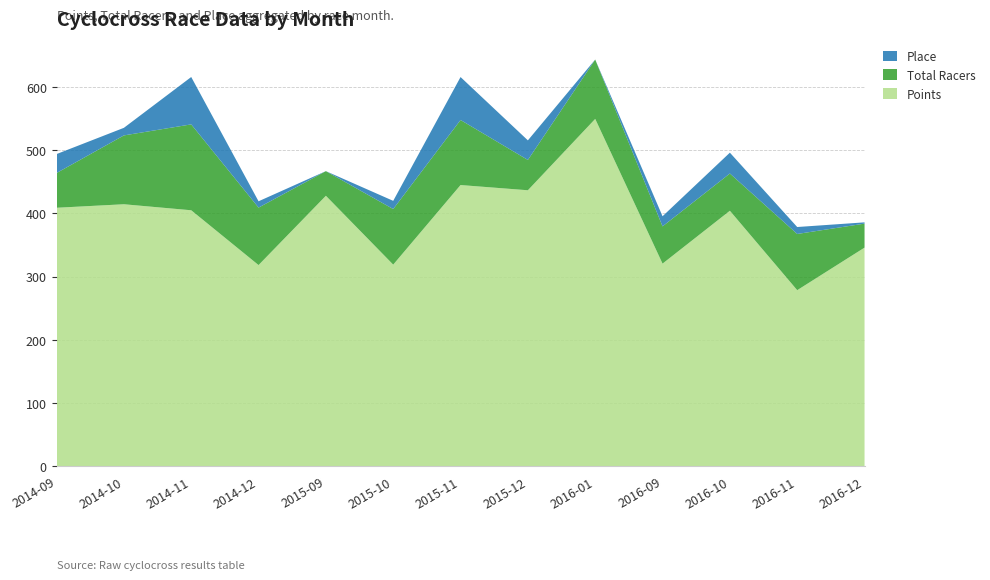

Reading left to right, list all the values displayed in this chart.

Points: 409.0	414.6	405.1	318.3	428.0	319.0	445.0	436.7	549.7	320.6	404.3	278.5	345.9
Total Racers: 55.0	109.0	136.0	91.0	39.0	88.0	103.0	48.0	94.0	59.0	59.0	89.0	38.0
Place: 30.0	12.0	75.0	10.0	0.0	13.0	68.0	31.0	0.0	16.0	33.0	11.0	2.0